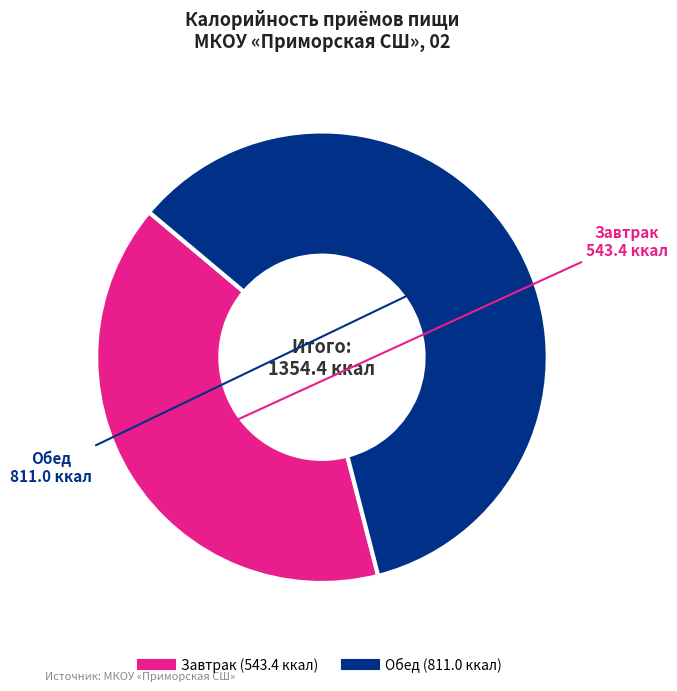

Approximately how many times larger is the value at Обед compared to Завтрак?

1.5